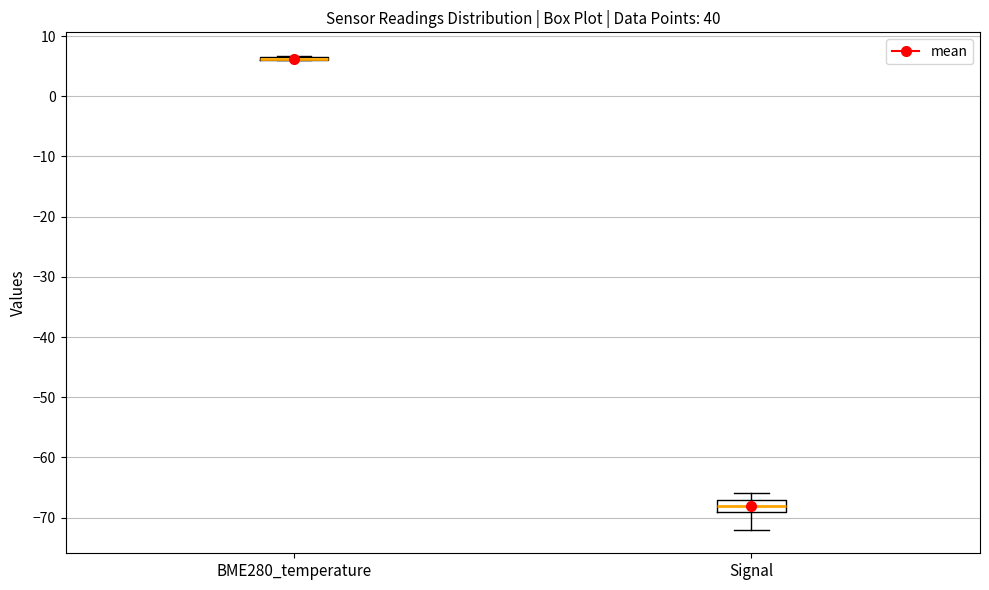

Reading left to right, transcribe this box plot: for each box, give where its median line is, the range the box spans, and where its two whiskers end, as read against the y-axis. The values are not printed on the chart, so give them approximately, as read against the axis.

BME280_temperature: box collapsed to a line at 6, whiskers 6 to 7
Signal: median -68, box -69 to -67, whiskers -72 to -66